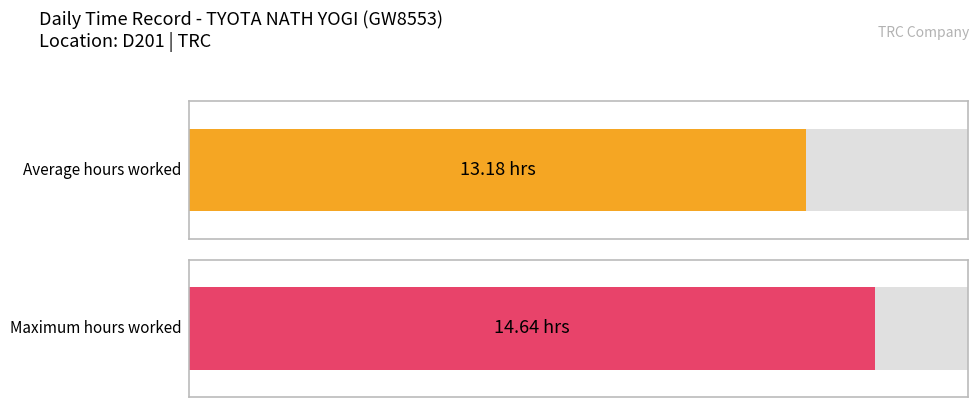

The chart shows a value of 23.9 at 15. True or false?

False